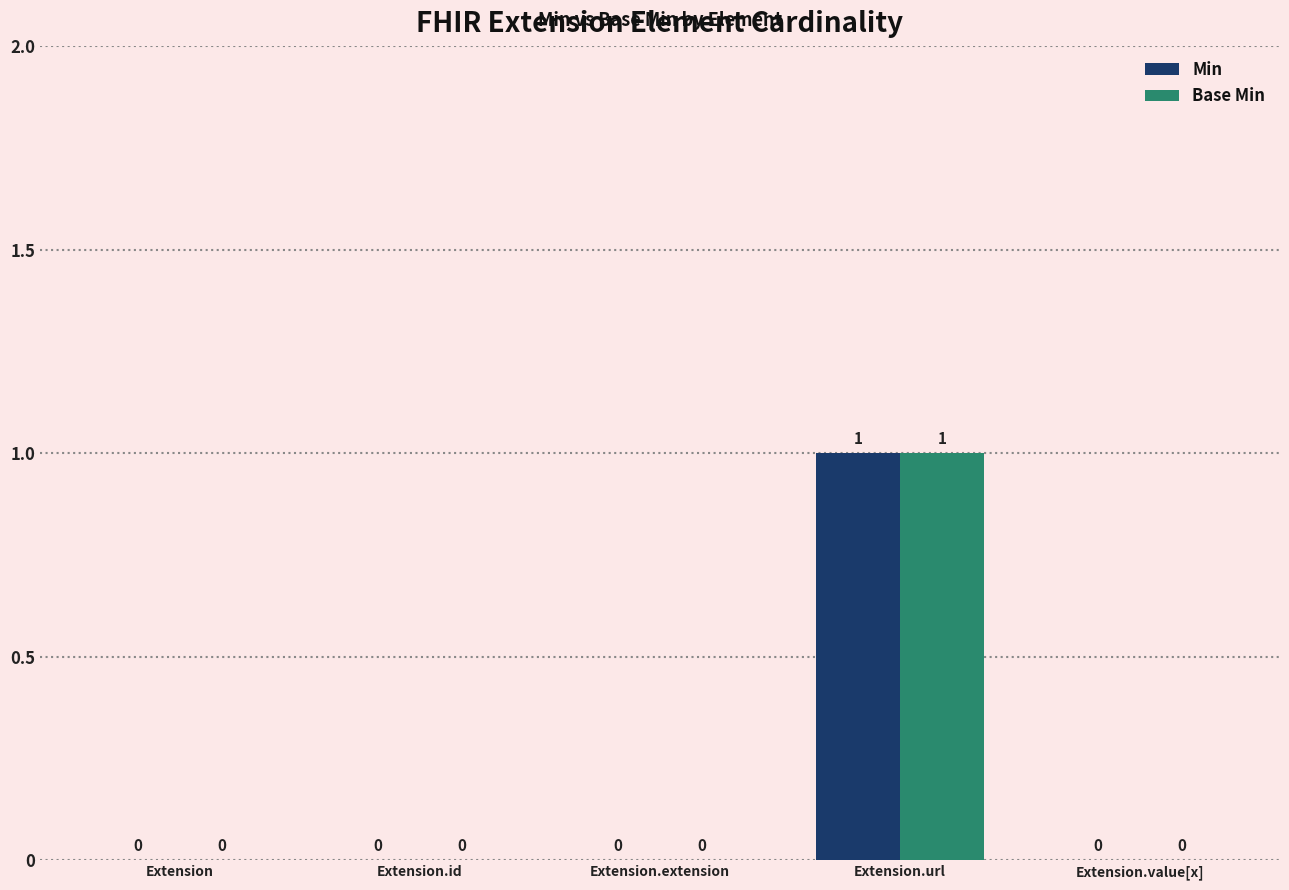

Is it true that Base Min equals -1 at Extension.value[x]?

False